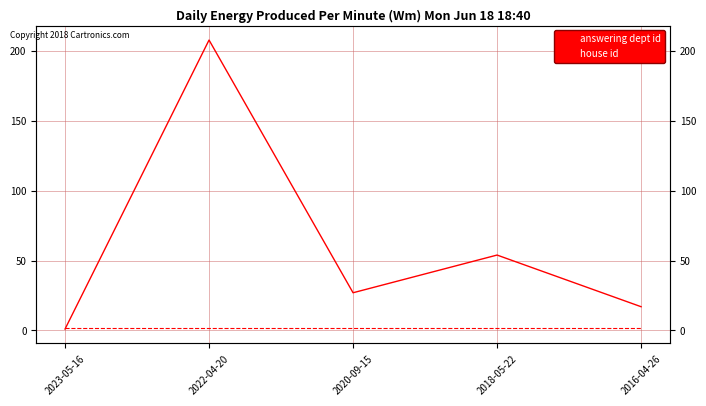

Which series has the widest spread of values?

answering dept id